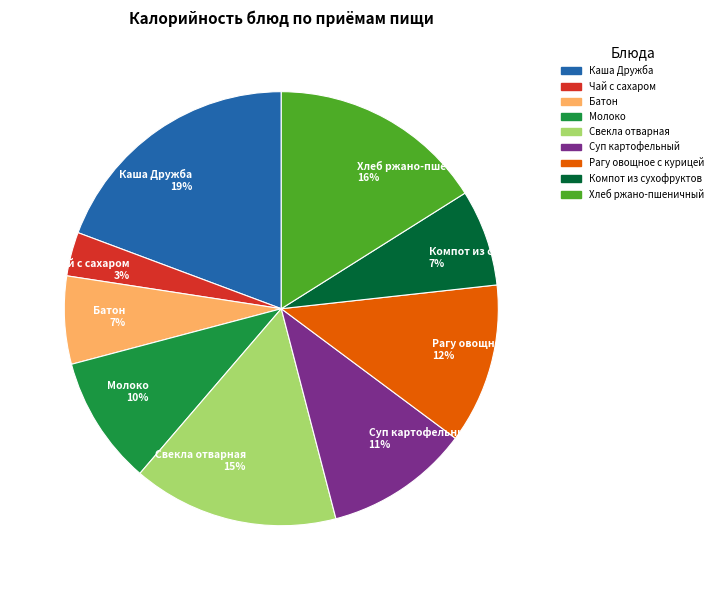

True or false: Компот из сухофруктов accounts for 20% of the total.

False